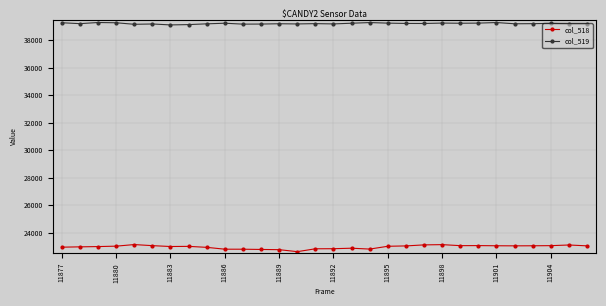

Rank the series by their average value, from lowest to highest.

col_518, col_519